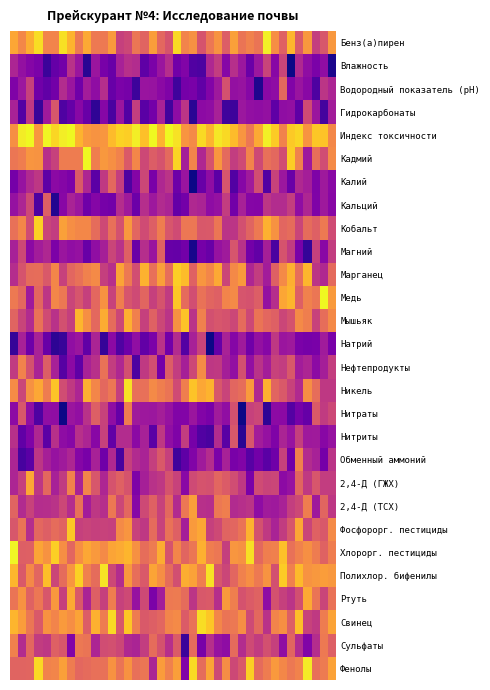

Reading left to right, transcribe all the data shown in this chart.

Бенз(а)пирен: 1.8	1.3	1.9	2.6	1.2	1.2	2.7	2.0	1.0	1.8	1.0	1.0	1.6	-0.1	0.0	0.9	0.6	1.6	0.7	0.3	2.6	1.2	1.5	0.3	1.0	1.5	0.5	1.7	0.9	1.2	0.9	2.9	1.4	0.6	2.1	0.4	1.6	-0.2	0.3	1.6
Влажность: -0.7	-1.1	-1.4	-1.5	-2.5	-1.9	-1.7	-0.4	-1.0	-2.7	-1.0	-1.6	-1.8	-0.8	-0.5	-0.5	-2.0	-1.5	-1.0	-0.5	-1.7	-1.4	-2.2	-2.2	-0.6	-0.2	-1.3	-0.5	-1.0	-1.8	-1.0	-0.1	-1.3	-0.0	-3.4	-0.6	-1.2	-1.5	-1.2	-2.9
Водородный показатель (рН): -1.5	-1.0	-0.1	-1.7	-1.9	-1.7	-0.5	-1.0	-1.7	-0.9	-1.2	-0.5	-1.8	-1.5	-1.6	-2.5	-1.0	-1.1	-1.3	-1.5	-2.4	-1.6	-1.6	-1.9	-1.4	-1.0	0.2	-1.1	-1.1	-1.3	-2.8	-1.3	-1.2	0.7	-1.4	-1.0	-1.3	-2.2	-0.4	-0.7
Гидрокарбонаты: -0.8	-2.1	-0.3	-2.5	-0.9	0.3	-2.2	-1.9	-1.3	-1.8	-2.6	-1.3	-2.3	-1.0	-2.1	-0.2	-2.0	-1.7	-0.8	-2.4	-1.2	-0.4	-2.7	-1.3	-1.2	-0.8	-2.4	-2.5	-1.0	-1.2	-1.2	-1.1	-1.9	-1.2	-1.2	-2.0	0.1	-1.0	-2.4	-0.9
Индекс токсичности: 1.4	2.8	3.1	1.5	3.0	2.5	2.8	3.7	2.0	1.6	1.5	1.5	2.1	2.5	2.4	2.9	2.2	3.4	2.0	4.4	2.7	1.5	1.3	2.6	2.0	2.8	2.6	2.1	1.5	1.0	1.8	2.9	2.4	1.2	2.3	2.5	1.5	2.3	2.2	1.3
Кадмий: 0.9	1.1	1.5	1.5	-0.4	-0.1	1.1	1.1	1.1	3.7	1.1	1.6	1.4	1.2	0.4	1.3	0.0	0.5	0.3	0.7	2.5	-0.8	1.2	-0.6	0.3	1.5	0.7	-0.2	0.1	1.2	0.1	0.8	0.7	0.1	2.4	1.2	-1.0	0.8	0.1	1.3
Калий: -1.6	-1.1	-0.6	-0.3	-2.0	-1.3	-1.4	-1.5	0.4	-0.7	-2.0	-0.3	0.7	-0.2	-2.2	-1.4	0.0	-1.6	-0.6	-0.4	-1.7	-1.0	-3.6	-1.8	-1.2	-2.0	0.3	-2.1	-1.4	-0.9	0.2	-2.2	-0.1	-1.0	-1.8	-0.6	-0.8	-1.5	-0.9	-1.3
Кальций: -1.1	-0.7	0.1	-2.2	0.5	-2.8	-1.3	-0.7	-1.0	-1.7	-1.4	-1.6	-1.7	-0.5	-0.9	-1.8	-0.5	-1.0	-0.6	-0.7	-1.9	-1.7	-0.6	-0.7	-1.2	-1.1	-0.2	-1.7	-0.8	-1.4	-1.4	-0.3	-0.6	-0.6	-0.2	-1.2	-0.7	-1.5	-1.0	-1.3
Кобальт: 0.8	1.2	0.1	2.4	-0.0	-0.2	1.7	1.4	1.3	1.3	0.8	0.1	0.8	0.2	1.5	0.7	0.1	0.5	1.1	0.3	0.1	1.0	1.0	0.4	0.4	1.0	-0.4	-0.4	0.2	0.6	1.0	1.9	1.5	0.6	0.8	-0.0	0.8	0.5	1.0	0.1
Магний: -0.8	0.0	-1.3	-0.9	-0.6	-1.5	-1.0	-1.2	-1.1	-1.8	-1.2	-0.8	-0.0	-0.4	0.5	-1.8	-0.5	-1.1	0.6	-1.8	-1.9	-1.7	-2.9	-1.6	-1.8	-1.1	-0.9	0.3	-0.4	-1.7	-1.9	-0.8	-2.3	0.3	-0.3	-1.6	-2.6	-0.1	-1.3	-0.2
Марганец: -0.5	0.3	0.8	0.8	0.4	1.2	-0.1	0.6	0.8	1.2	1.3	-0.2	-0.5	1.8	1.0	0.1	2.0	0.8	1.7	0.8	2.4	2.2	0.5	1.5	1.3	1.8	-0.0	1.3	1.6	-0.7	-0.2	-0.9	0.5	1.3	2.0	0.8	2.1	-0.4	-0.6	0.7
Медь: 1.0	0.7	-0.9	0.6	-0.3	1.2	1.0	-0.0	0.3	-0.1	0.7	1.5	-0.1	1.1	0.3	0.1	0.6	-0.1	0.3	-0.3	2.3	0.7	0.1	0.9	0.6	0.5	1.2	1.3	0.3	0.2	0.5	-1.1	-0.5	1.8	2.0	0.5	1.2	1.0	3.2	1.6
Мышьяк: 0.6	-0.1	-0.6	0.9	0.1	-0.4	0.2	-0.2	2.1	1.4	0.7	1.9	0.8	0.0	1.9	1.1	-0.1	0.6	0.0	-0.4	1.4	2.2	-0.4	1.2	0.2	0.3	0.2	0.0	0.7	0.0	0.9	0.7	0.5	-0.0	0.2	1.3	1.1	-0.1	0.8	1.3
Натрий: -2.6	-0.8	-1.7	-0.8	-1.8	-2.7	-2.5	-1.2	-1.0	-1.9	-0.7	-2.5	-1.3	-2.2	-1.7	-1.2	-1.9	-1.5	-0.4	-1.7	-0.5	-2.1	-0.8	-0.1	-3.2	-1.9	-0.8	-1.4	-0.9	-1.7	-1.1	-1.3	-0.3	-1.0	-0.9	-1.5	-1.6	-1.6	-0.9	-1.6
Нефтепродукты: -0.2	1.2	0.2	-0.7	0.5	-0.8	-2.1	-1.3	-2.0	-0.8	-0.5	0.9	-0.2	-0.6	0.2	-2.2	-0.3	0.1	-1.7	0.4	-0.2	-0.8	0.0	1.3	-0.3	-0.3	-0.8	-1.1	0.2	-1.2	-0.4	-0.9	-0.1	-0.2	0.4	-0.9	-0.7	-1.3	-0.8	-0.2
Никель: 1.3	-0.0	1.4	1.8	1.1	2.2	0.1	-0.3	-0.7	1.9	1.3	0.7	1.0	-0.2	2.7	0.8	0.8	1.3	1.1	0.9	0.1	1.1	2.2	1.8	2.0	0.3	-0.1	0.6	0.8	1.6	-0.6	2.0	0.6	0.4	-0.1	-0.6	1.4	0.8	-0.3	-0.3
Нитраты: -1.3	0.4	-1.2	-2.2	-1.2	-1.2	-3.1	-1.0	-1.2	-0.4	0.5	-0.1	-1.2	-1.9	1.1	-0.9	-1.0	-1.0	-0.8	-1.1	-1.4	-1.4	-1.0	-1.4	-1.6	-0.9	-1.2	0.2	-3.1	-0.1	0.0	-2.6	-1.3	-1.3	-2.1	-1.6	-1.9	0.4	-0.2	0.0
Нитриты: -0.5	-1.9	-1.5	-0.6	-2.0	-0.5	-1.2	-1.3	-0.5	-0.7	-1.3	-0.1	-1.9	-0.5	-0.6	-1.3	-0.8	-2.0	-0.3	-1.2	-1.5	-0.2	-1.6	-2.2	-2.3	-0.6	-2.1	0.4	-2.7	0.3	-0.9	-1.1	-1.5	-0.7	-1.1	-0.2	-0.9	-0.9	-1.3	-1.1
Обменный аммоний: -0.7	-2.3	-2.0	-0.3	-0.8	-1.1	-0.9	-0.7	-1.4	-1.6	-0.8	-1.7	-0.6	-2.3	-0.1	-0.6	-0.7	-0.2	0.4	-0.1	-2.4	-2.0	-1.4	-0.9	-0.5	-1.5	-0.8	-1.5	-1.4	-2.1	-1.7	-2.0	-1.7	-0.1	-1.7	1.2	-0.5	-0.8	-1.6	-0.4
2,4-Д (ГЖХ): -0.7	-0.1	1.8	-0.3	0.7	-0.8	-0.3	1.2	-0.7	1.2	0.3	-0.7	0.3	0.5	0.3	-1.5	-0.8	-0.4	-0.3	0.3	-0.1	-1.3	0.1	0.3	0.2	0.6	0.4	0.1	-0.3	-1.6	0.1	-0.1	-0.0	-1.2	-1.1	0.6	-0.3	0.3	-0.2	-0.2
2,4-Д (ТСХ): 0.6	-0.6	-0.1	-0.5	-0.5	-0.4	0.0	-0.5	0.8	-0.9	-0.3	-0.5	1.0	0.0	0.7	-1.3	0.1	0.6	-0.1	0.7	-0.6	1.0	1.7	-0.4	-0.5	1.0	1.1	-0.6	-0.5	-0.4	-1.2	-0.9	-1.0	-0.8	-0.2	0.0	1.1	-1.0	0.6	-0.3
Фосфорорг. пестициды: 0.3	0.9	-0.5	0.7	0.5	0.8	0.6	2.3	-0.1	-0.1	-0.1	-0.1	-0.1	1.3	1.5	-0.1	-0.3	0.7	-0.1	0.9	0.5	-0.8	1.6	1.8	-0.1	0.1	0.6	0.6	0.9	2.0	0.2	-0.3	-0.7	-0.2	0.3	1.8	-0.0	0.5	0.4	1.3
Хлорорг. пестициды: 2.9	0.5	0.5	1.8	1.5	2.4	1.4	0.6	1.4	1.8	1.6	1.3	1.8	1.9	2.0	1.4	0.8	1.0	1.9	0.3	1.2	0.6	0.9	1.9	1.1	1.0	-0.2	1.5	1.4	2.7	0.7	1.1	1.1	2.2	0.9	1.2	1.4	1.1	0.6	1.1
Полихлор. бифенилы: 2.1	0.4	1.3	0.6	2.2	-0.0	0.8	1.5	2.5	1.2	0.8	2.7	0.0	-0.6	1.6	0.8	0.4	1.8	1.4	0.8	0.2	1.9	1.7	1.1	2.7	0.3	-0.0	0.6	1.2	1.4	1.0	1.5	0.2	2.4	1.1	2.1	1.5	1.6	1.7	1.6
Ртуть: 0.9	1.5	0.6	1.0	0.3	1.6	-0.1	1.9	0.4	-0.7	0.5	-0.1	1.1	-0.1	0.1	-1.1	0.1	-1.5	-0.9	1.0	1.0	0.8	-0.4	0.4	0.4	-0.5	1.6	1.1	0.2	0.4	0.6	-1.2	0.2	-0.1	-0.4	0.2	1.9	0.9	-0.0	0.9
Свинец: 2.0	1.6	0.9	0.4	1.5	1.2	1.6	1.4	1.7	0.5	2.0	1.1	2.6	0.3	2.3	1.1	0.4	0.5	0.6	1.2	1.3	0.4	0.9	2.6	2.3	1.2	0.9	1.0	1.4	0.1	0.7	-0.4	1.2	1.4	0.5	2.2	-0.1	-0.3	1.1	1.7
Сульфаты: 1.2	-0.6	0.7	-0.2	-0.3	0.5	0.3	-1.4	1.0	0.9	-0.7	0.1	0.2	0.0	-0.6	-0.7	-0.2	0.8	0.2	-0.5	0.4	-2.5	0.7	-1.6	-0.5	-1.1	-1.2	0.7	-0.6	0.1	-0.2	0.2	-0.1	-1.2	0.6	-0.6	-1.4	-0.5	1.0	0.5
Фенолы: 0.6	0.6	0.6	2.5	1.2	1.2	1.7	1.1	0.7	0.7	0.8	0.9	1.5	0.9	1.5	0.8	0.9	-0.7	1.6	1.2	1.7	-1.4	2.6	0.8	1.8	0.1	1.4	0.0	0.4	2.4	0.7	1.1	1.6	1.3	1.0	1.2	2.8	0.8	1.0	1.7